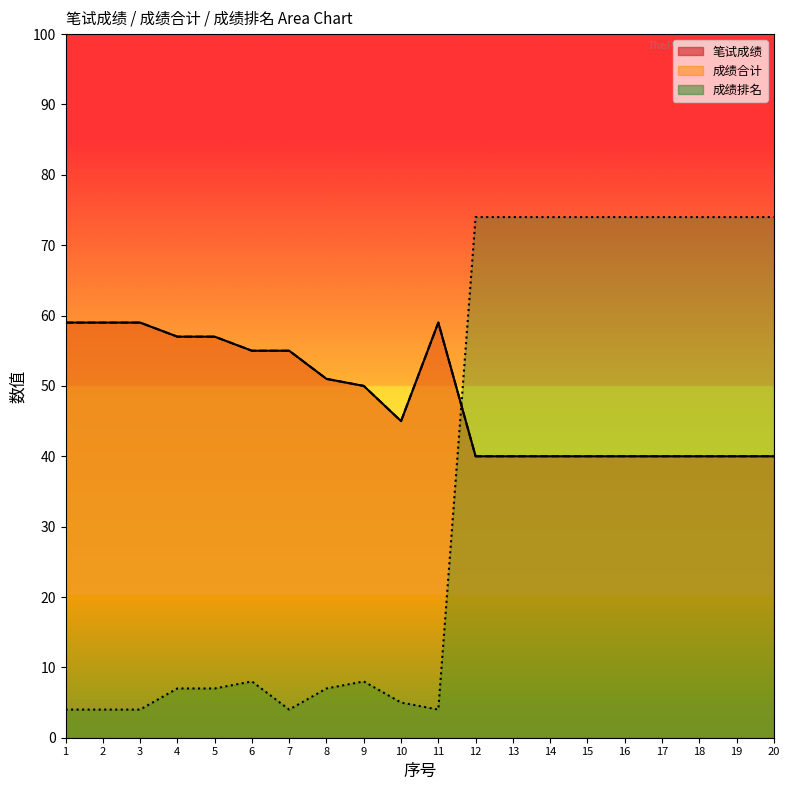

Reading left to right, transcribe all the data shown in this chart.

笔试成绩: 59	59	59	57	57	55	55	51	50	45	59	40	40	40	40	40	40	40	40	40
成绩合计: 59	59	59	57	57	55	55	51	50	45	59	40	40	40	40	40	40	40	40	40
成绩排名: 4	4	4	7	7	8	4	7	8	5	4	74	74	74	74	74	74	74	74	74